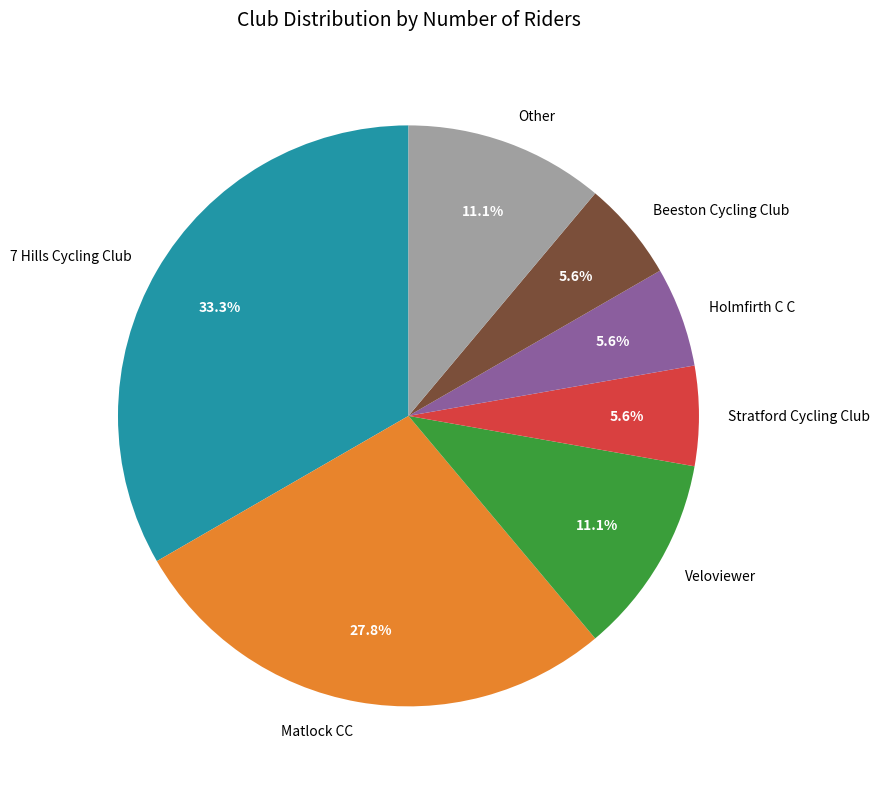

To the nearest percent, what percentage of the pie is Beeston Cycling Club?

6%